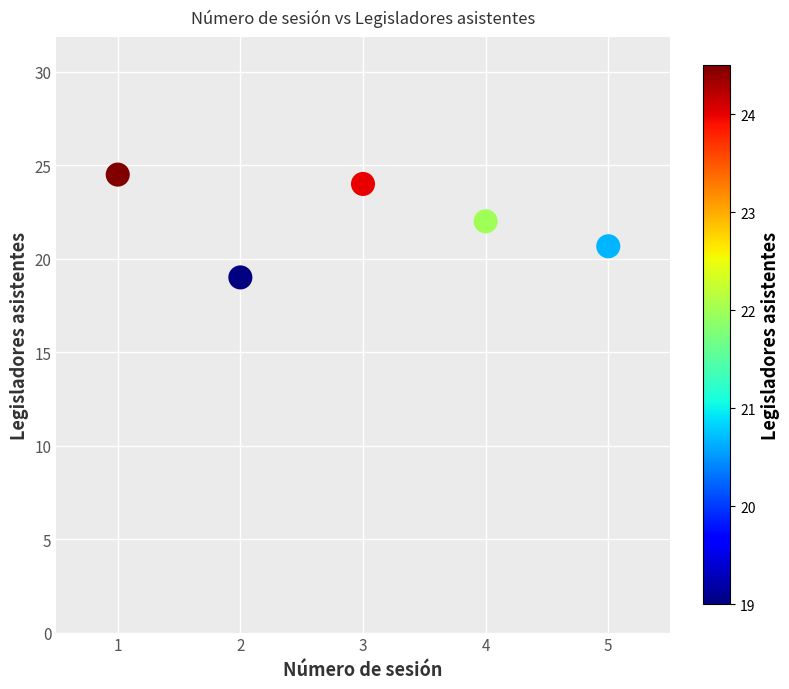

What Y value in the scatter plot is closest to 21?

20.7